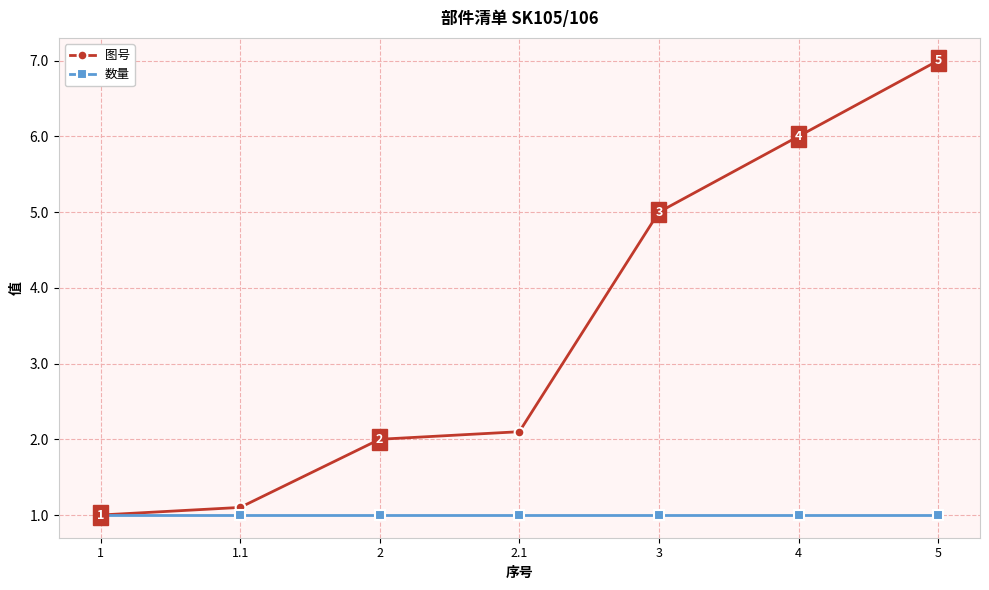

Does the chart have visible grid lines?

Yes